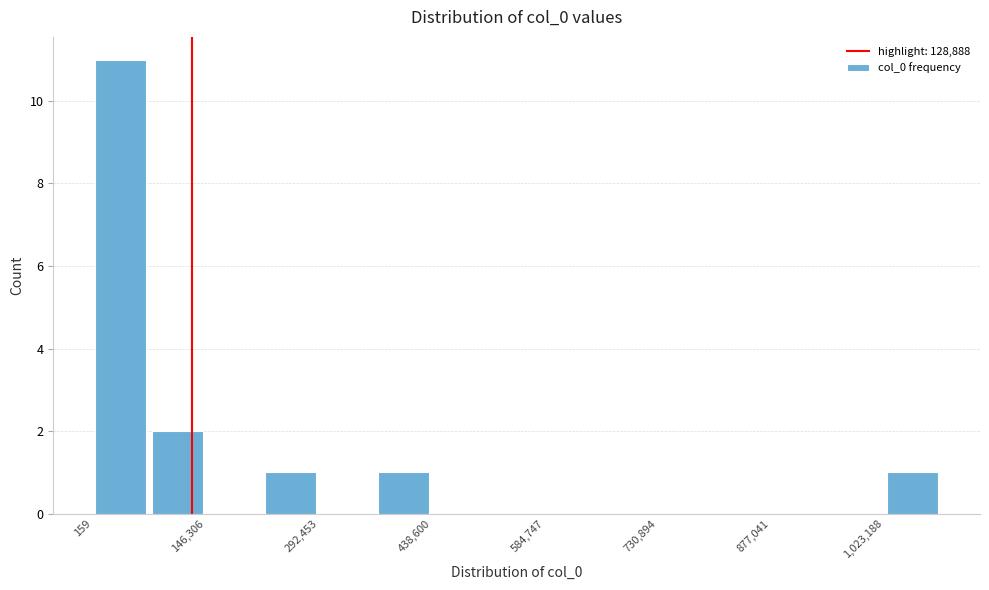

Read against the x-axis, roughly where is the centre of the tallest bar?

40000